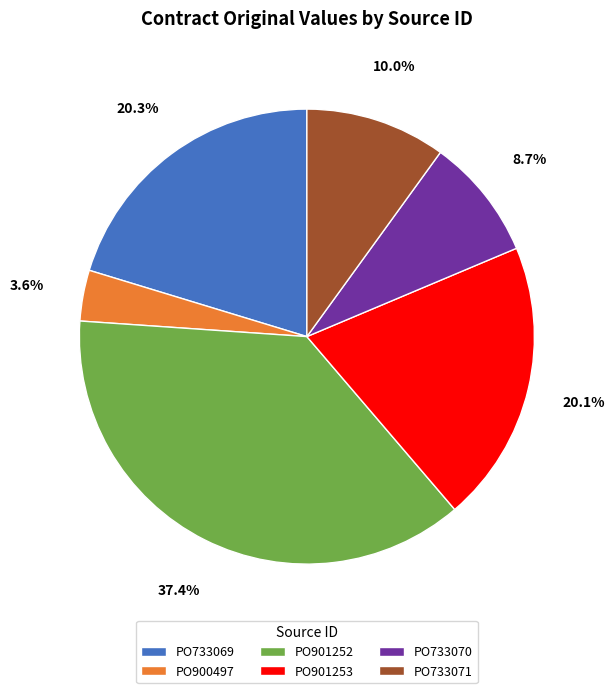

Does any single category account for the majority?

No